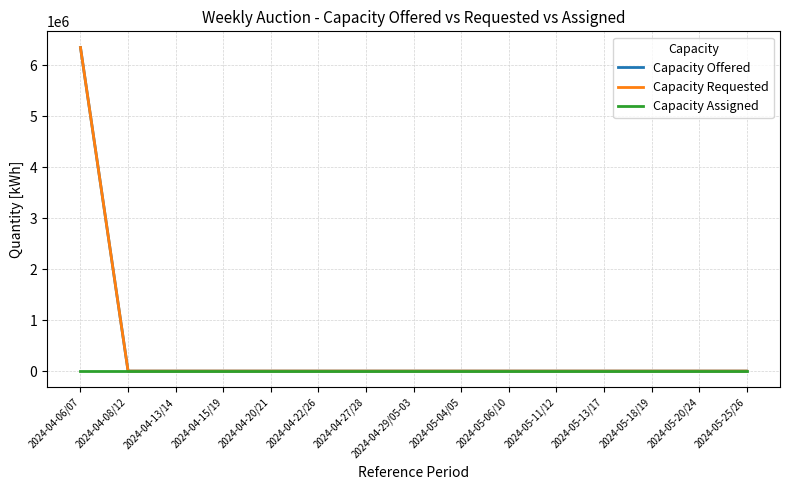

Does the chart have visible grid lines?

Yes